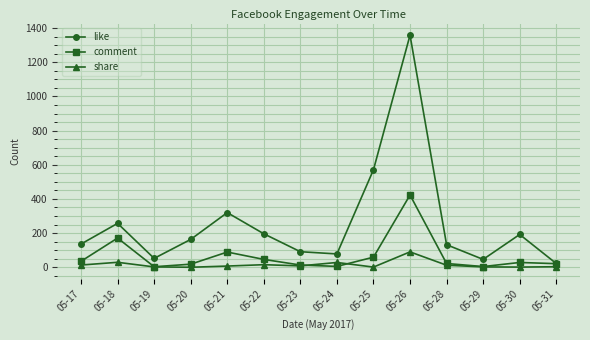

What are all the series names shown in the legend?

like, comment, share